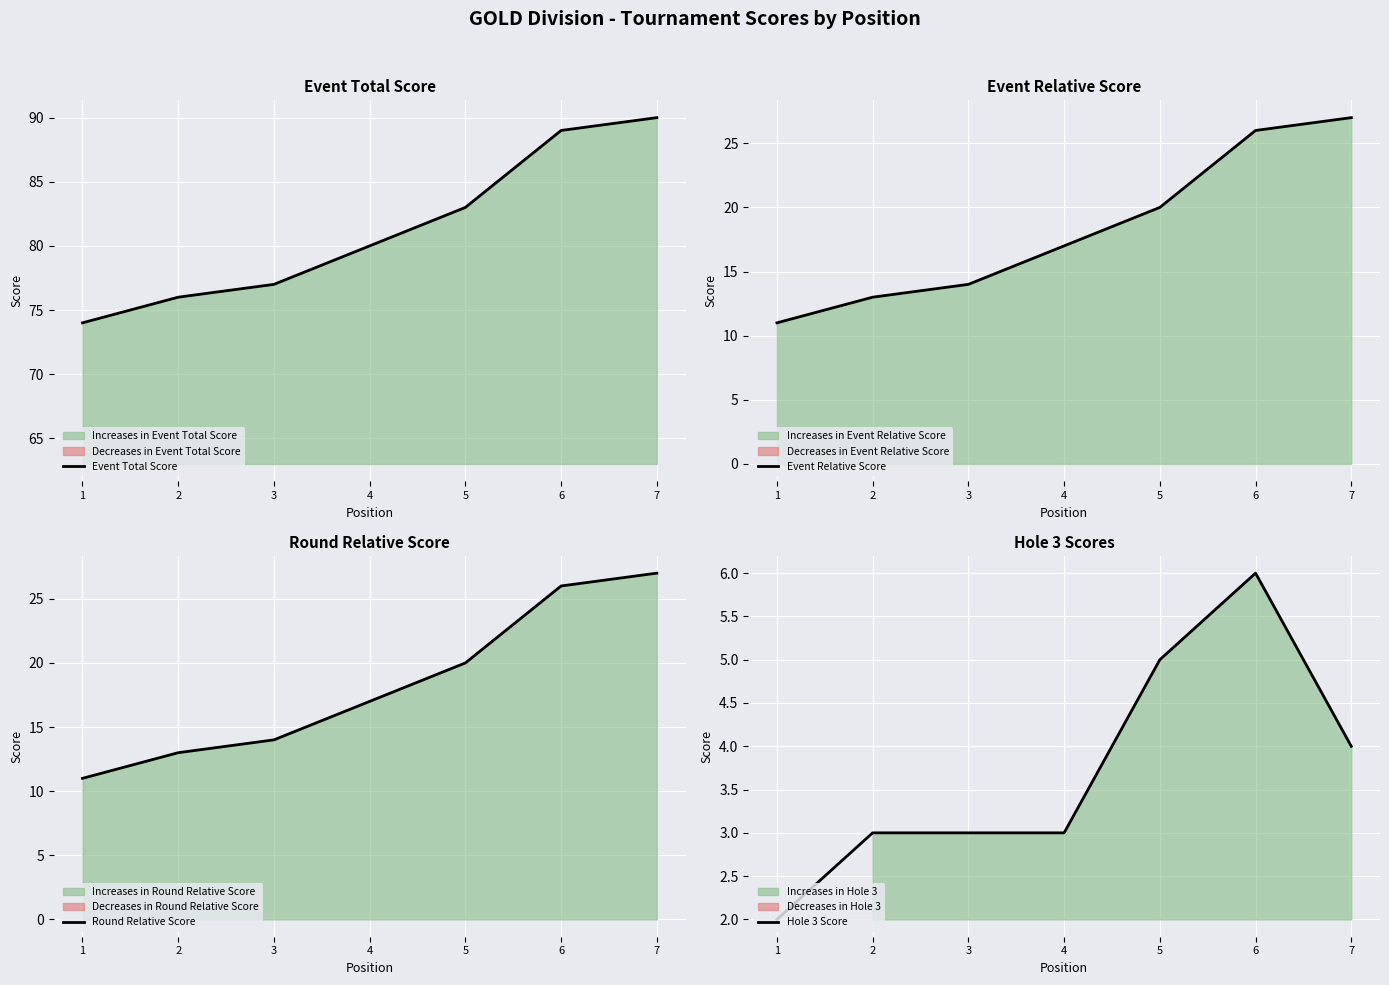

True or false: Event Total Score has a value of 77 at 3.

True